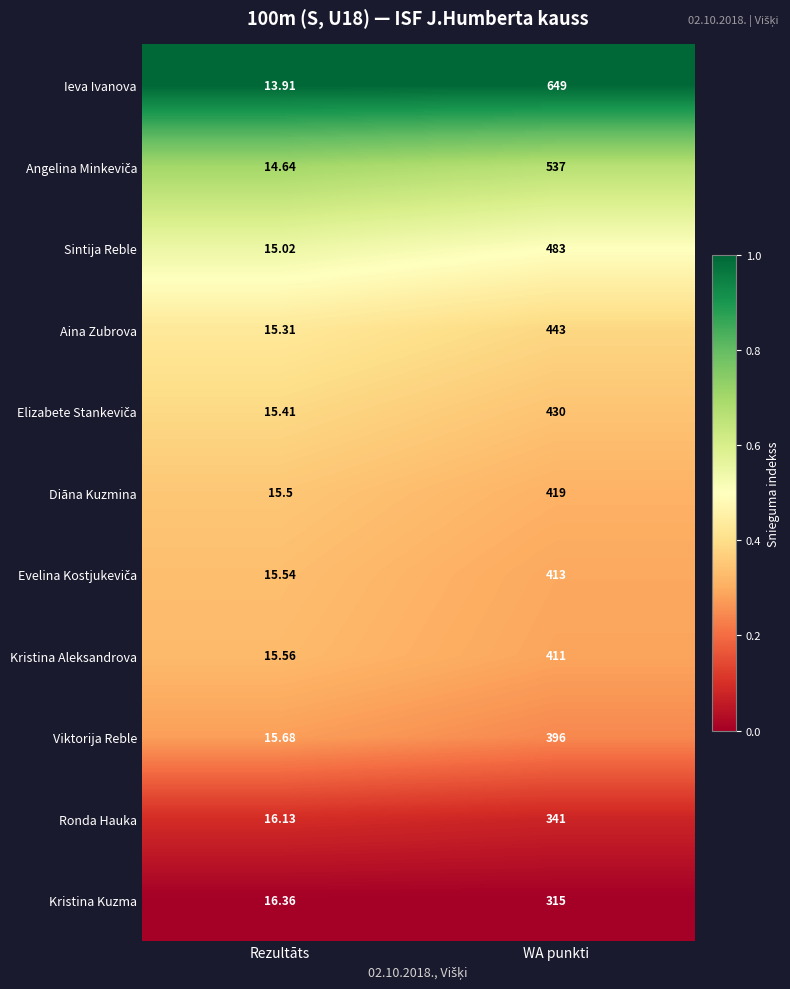

Rank the categories by Viktorija Reble value from lowest to highest.

Rezultāts, WA punkti